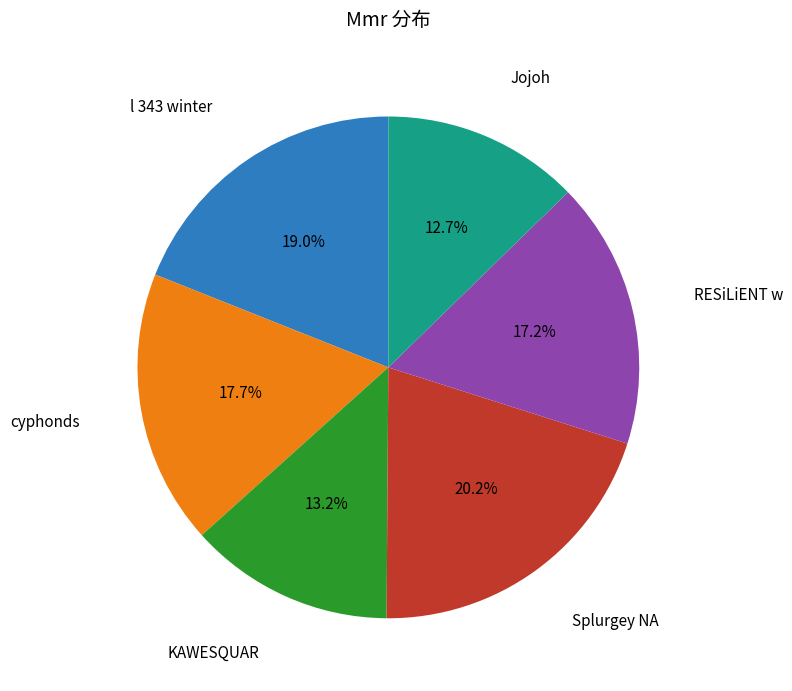

Is there any slice that represents more than half of the pie?

No